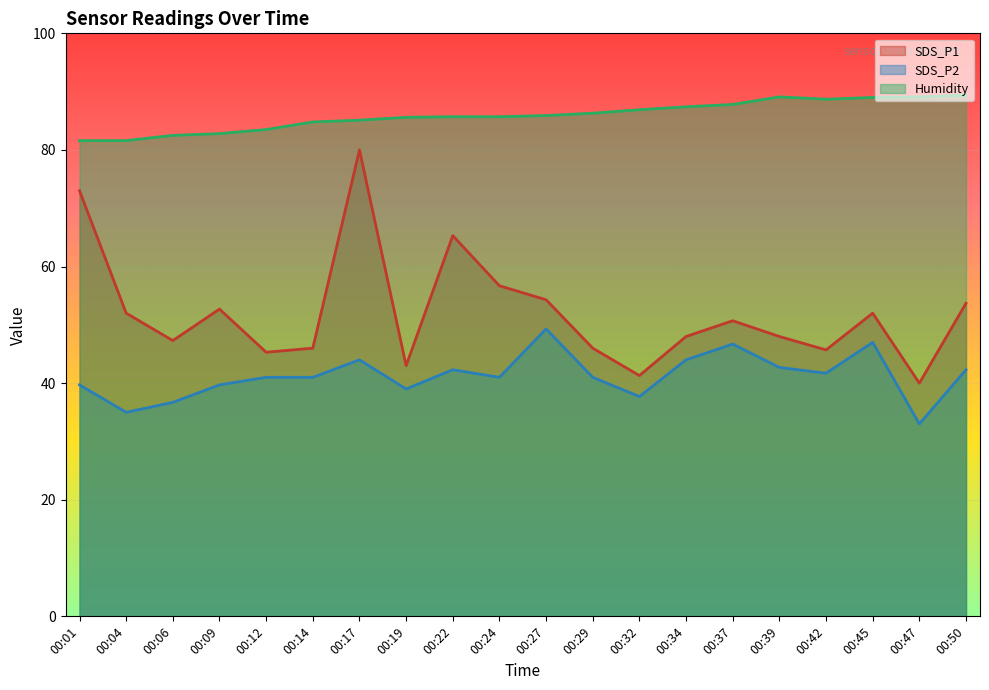

What value does the SDS_P2 series have at 00:47?

33.0